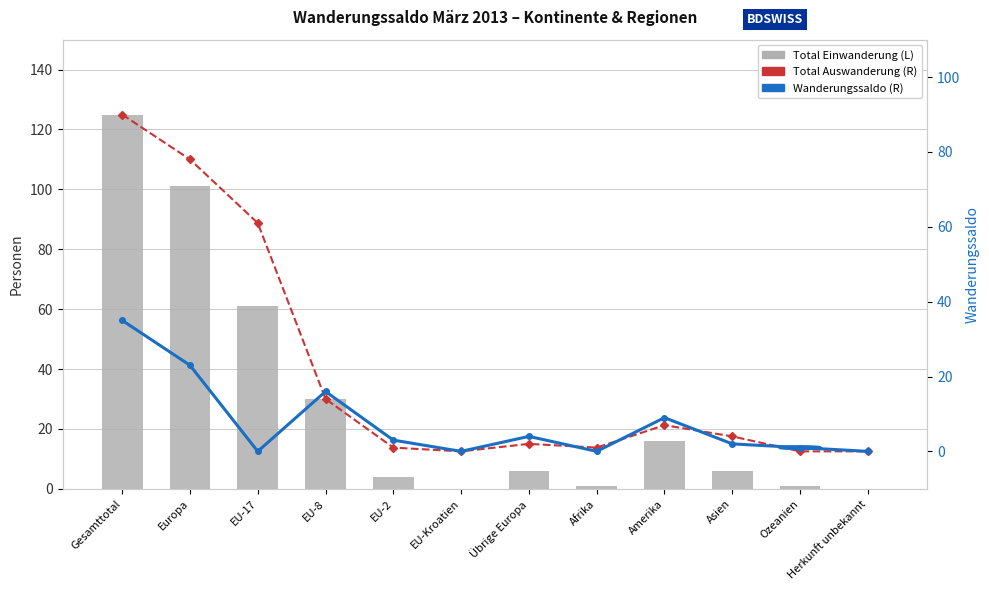

What value does the Total Auswanderung (R) series have at Gesamttotal?

90